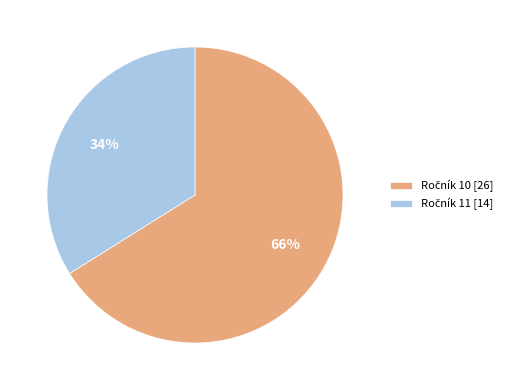

Does any single category account for the majority?

Yes